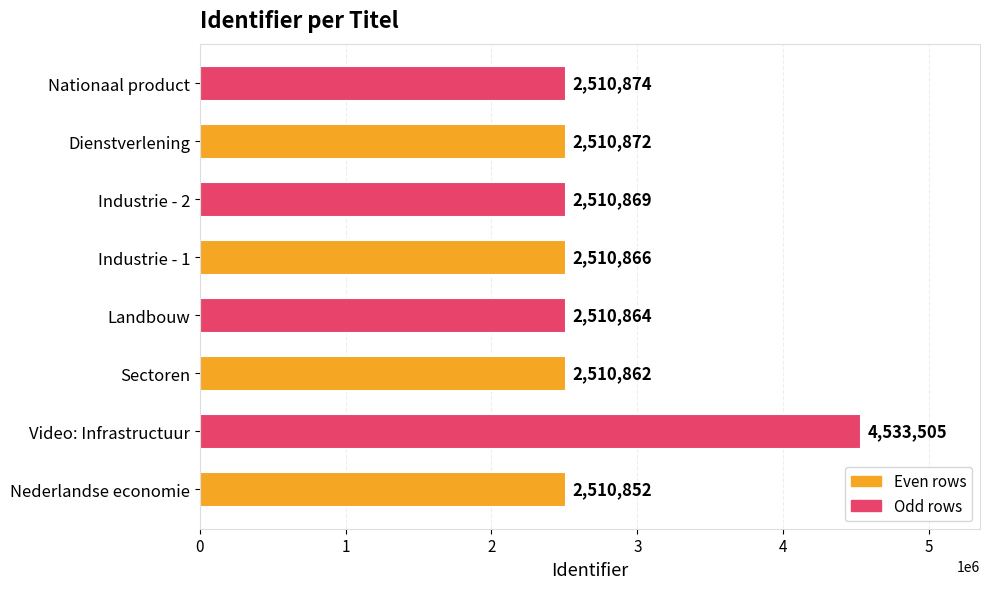

Reading bottom to top, list all the values displayed in this chart.

2510852	4533505	2510862	2510864	2510866	2510869	2510872	2510874